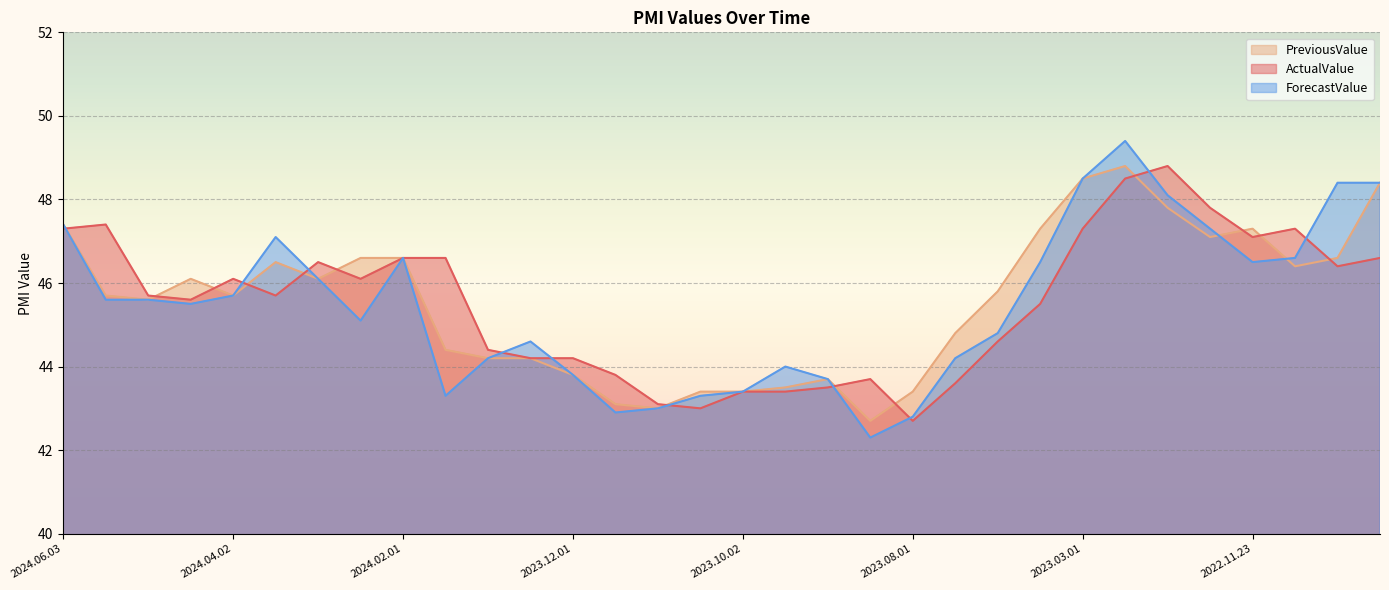

How many data points does each series have?

32